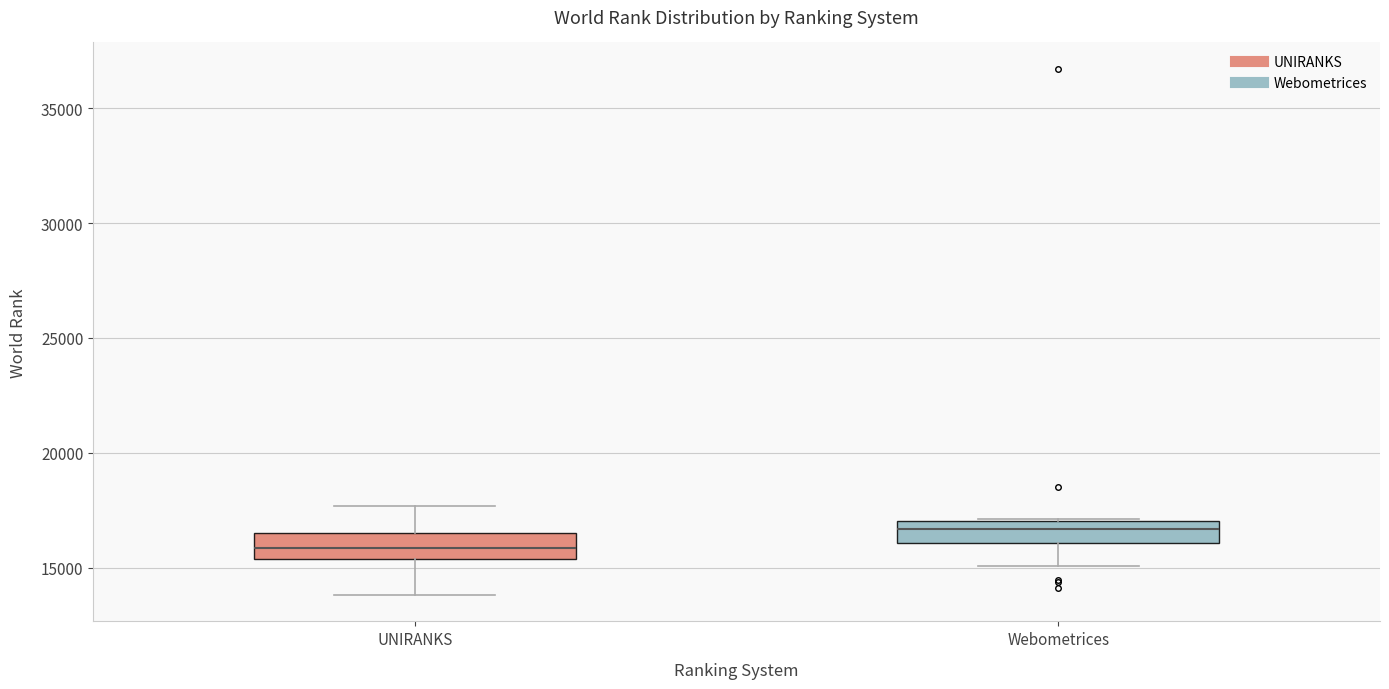

Where is the upper edge of the box for Webometrices on the y-axis? The values are not printed on the chart, so give them approximately, as read against the axis.

17000